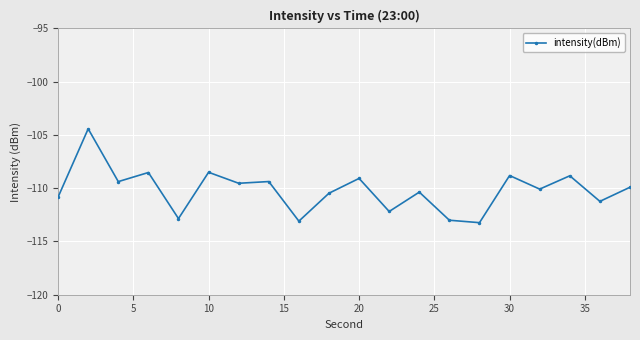

What is the value of the 8th point from the left?

-109.4